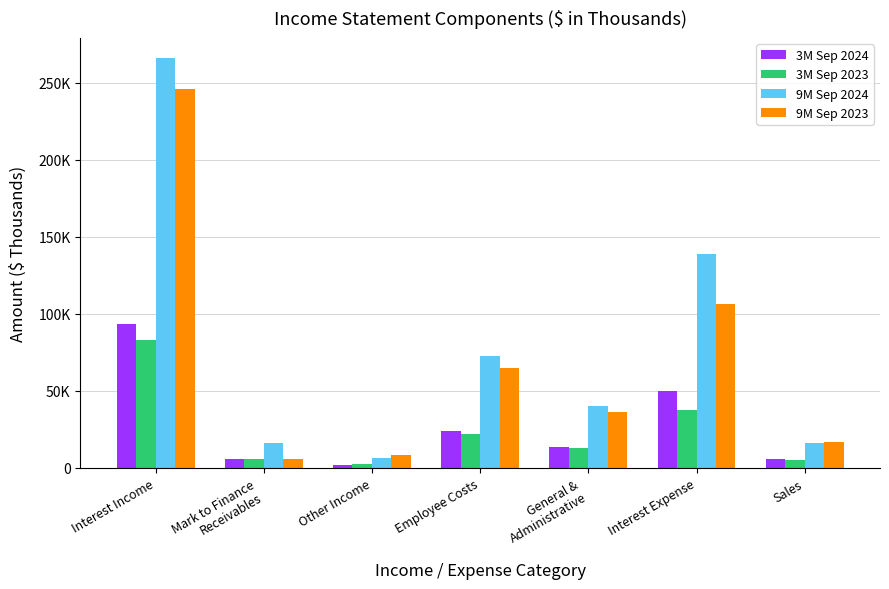

What is the value of the 9M Sep 2024 bar at the 1st from the left?

265812